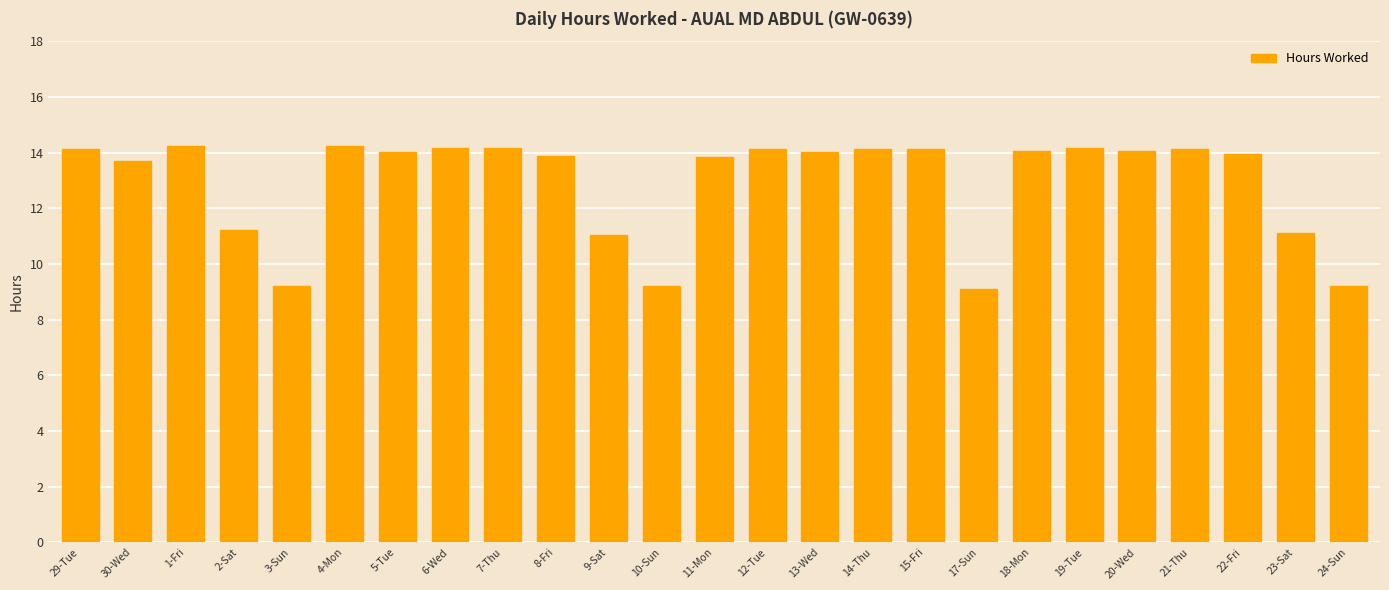

What value does the data have at 17-Sun?

9.1